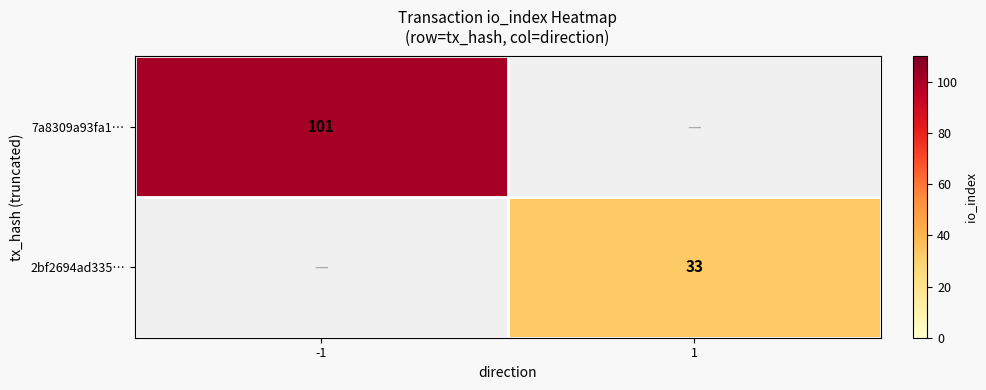

Which category has the highest value across all series?

-1